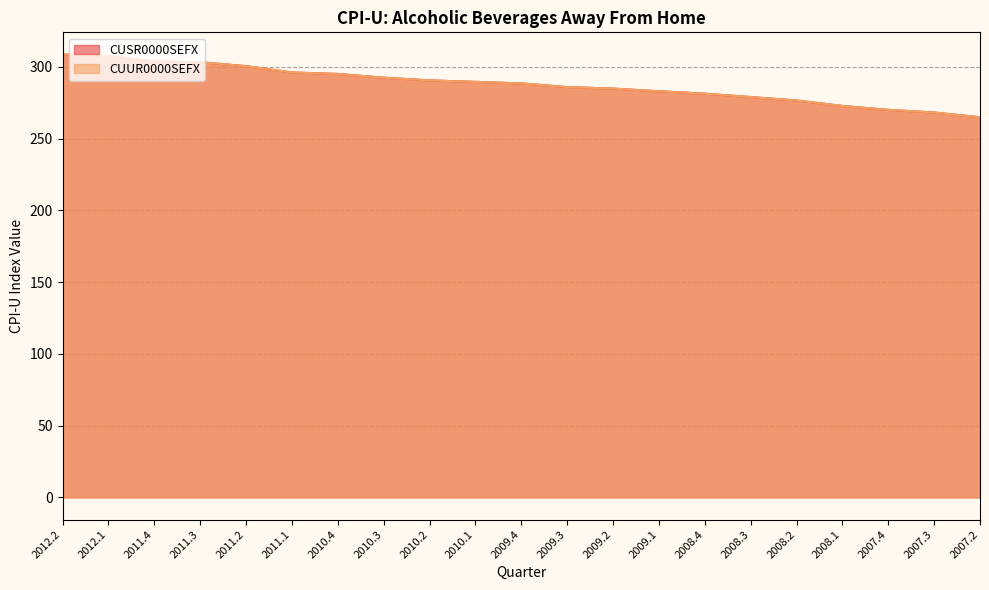

What is the value of the CUUR0000SEFX point at the 1st from the left?

308.6